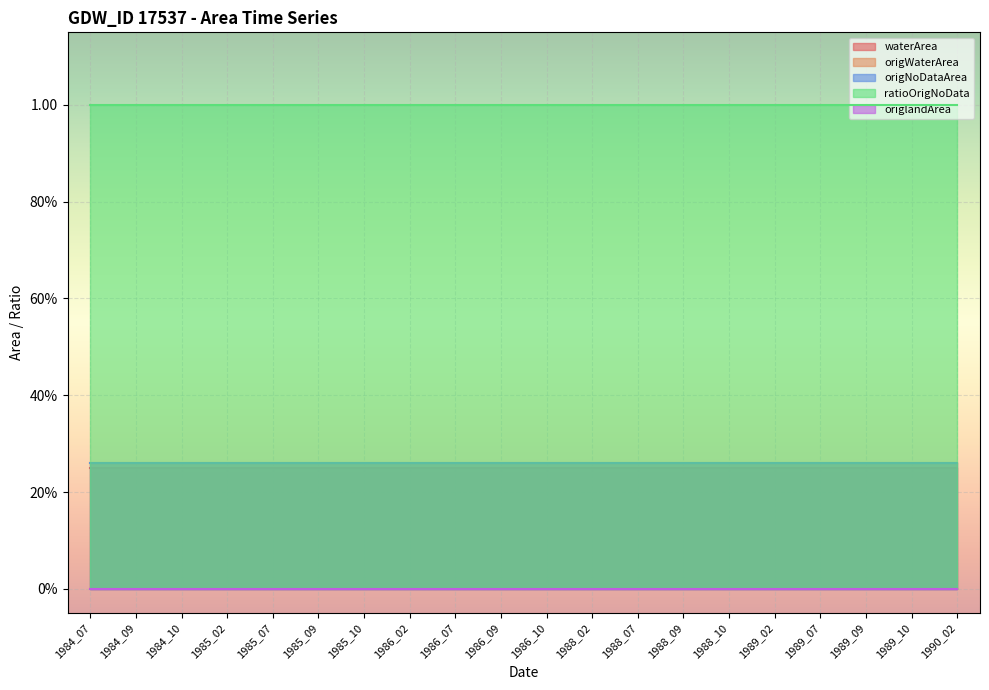

At how many categories does at least one series exceed 0?

20